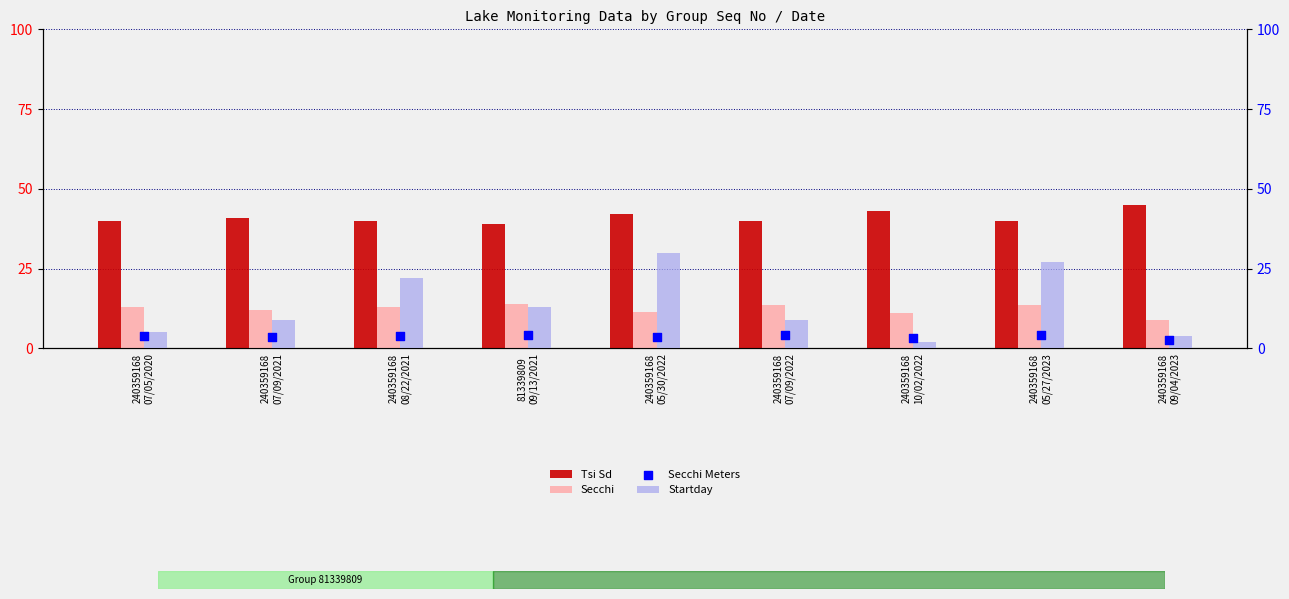

At how many categories does at least one series exceed 41?

3